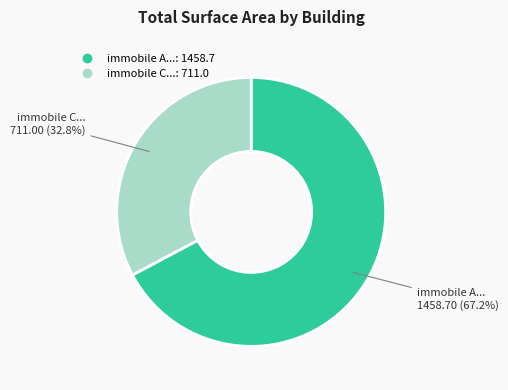

Does any single category account for the majority?

Yes